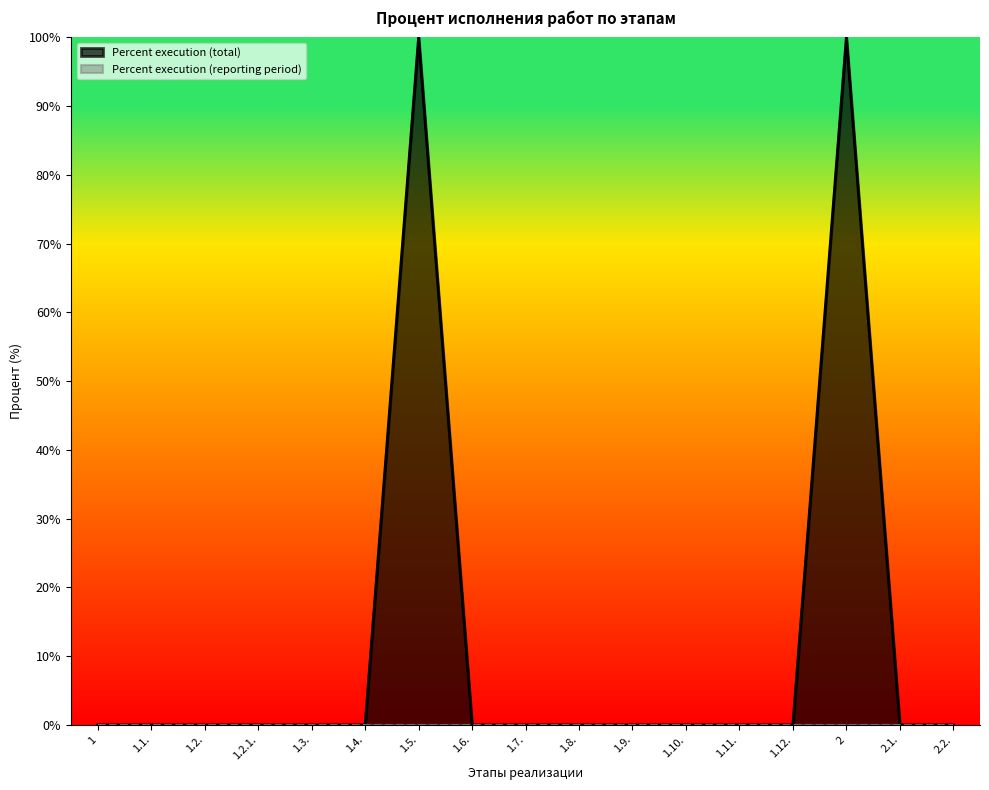

Does the chart display data point markers on the line(s)?

No